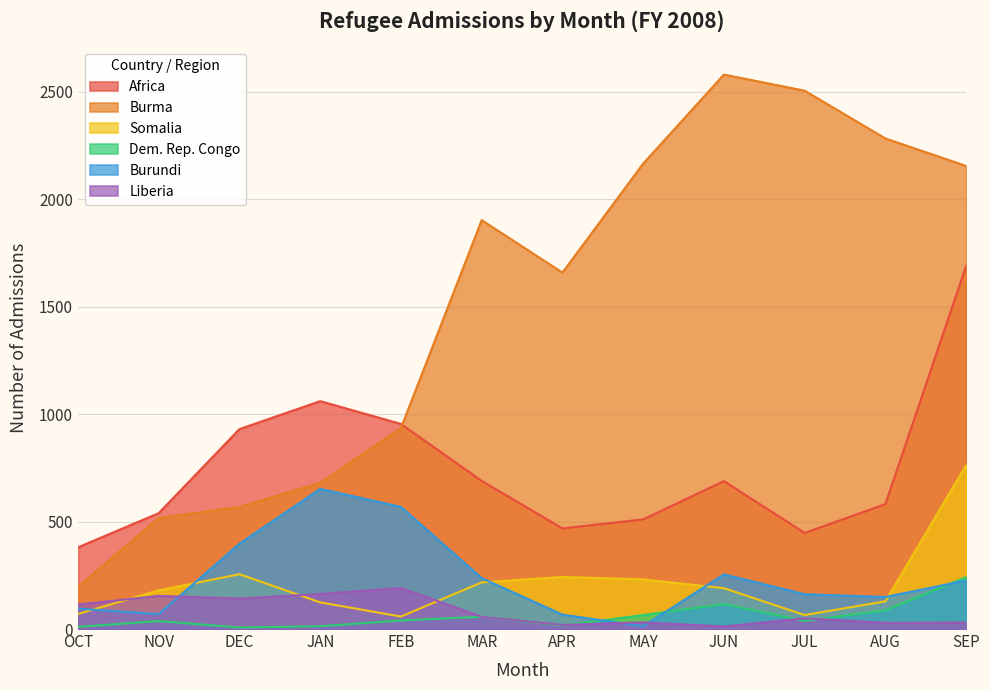

How many intersections are there between Burundi and Liberia?

3